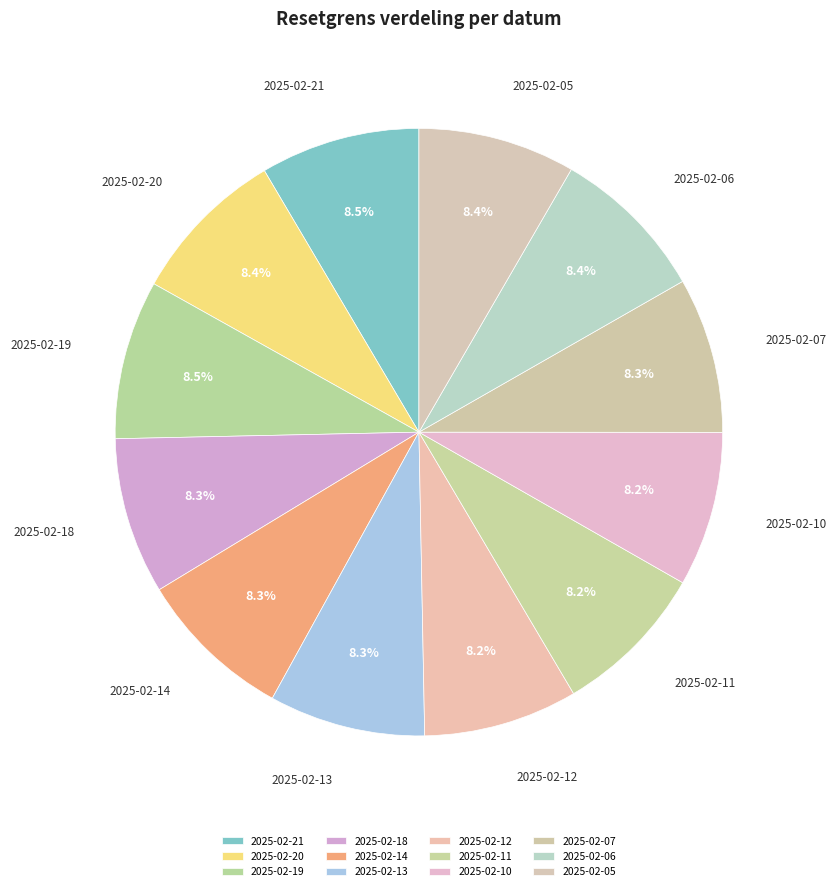

True or false: 2025-02-12 accounts for 19% of the total.

False